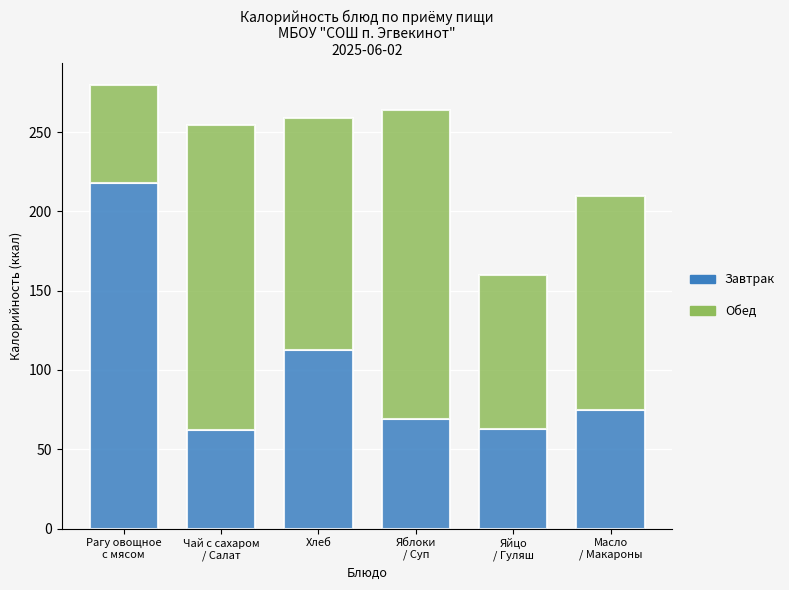

What is the difference between the maximum and minimum values in the Завтрак series?

155.9